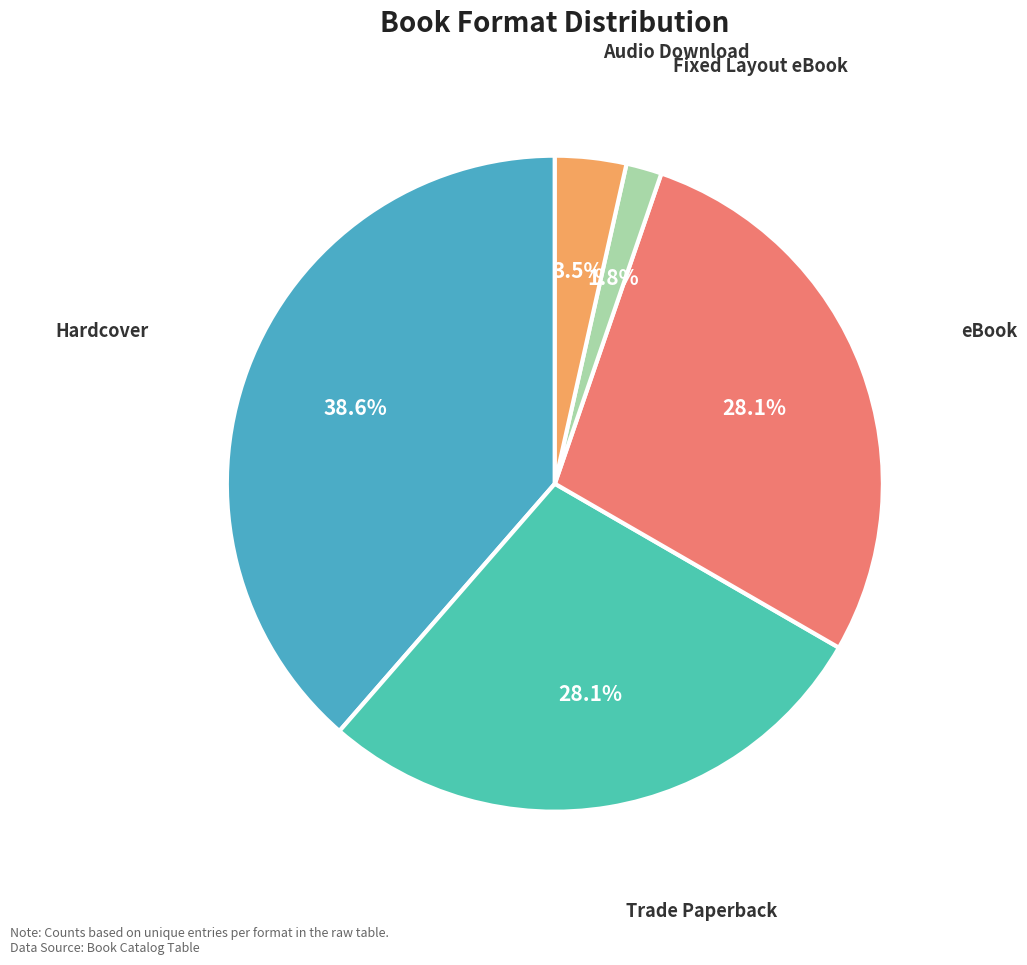

Which slice is the smallest?

Fixed Layout eBook